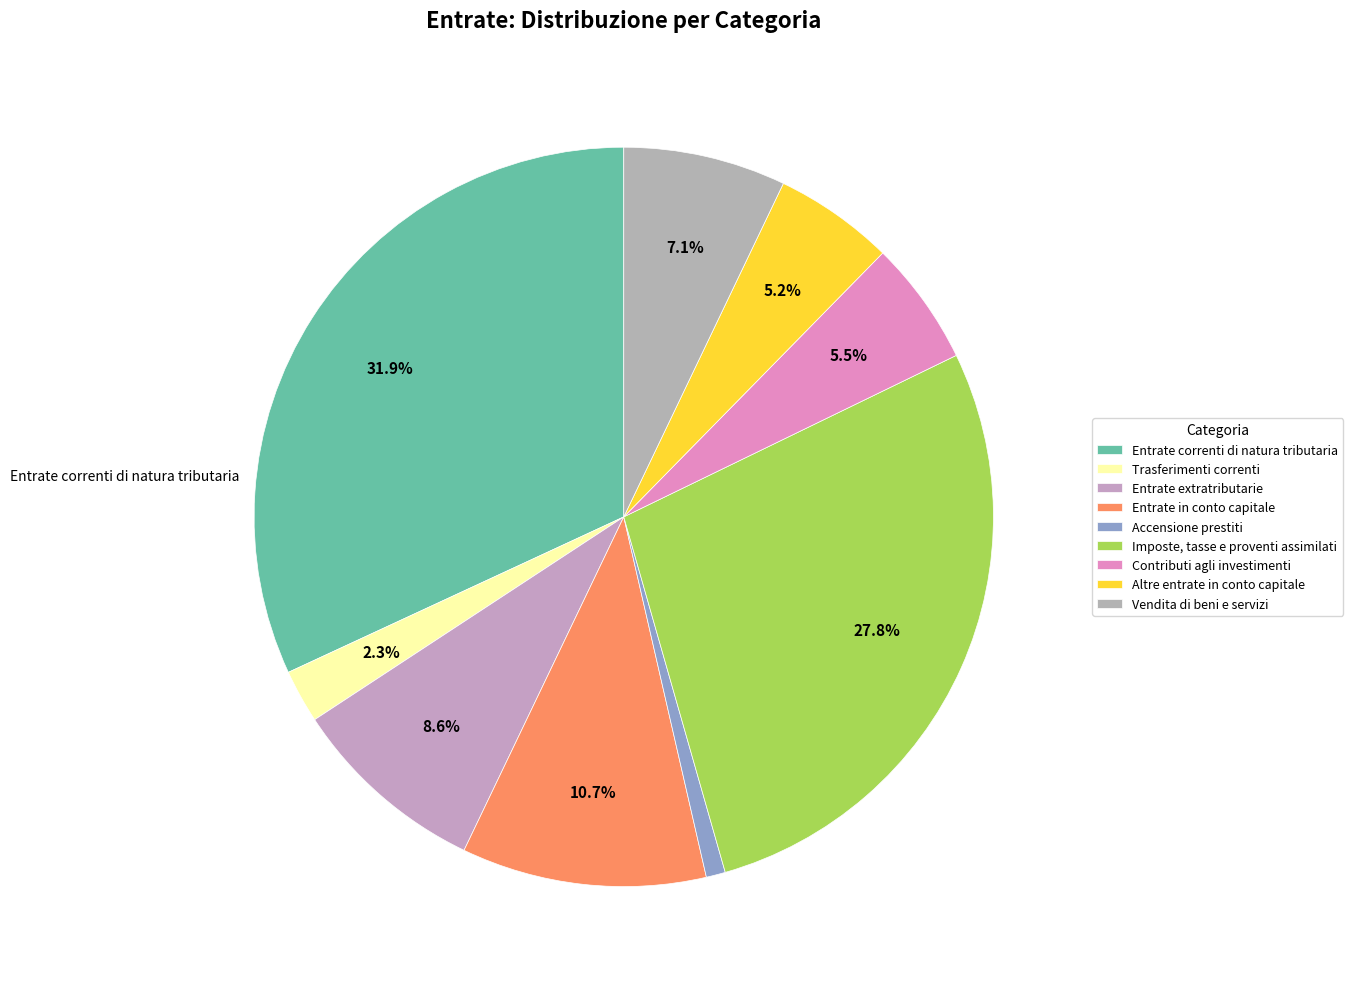

How many slices are in this pie chart?

9